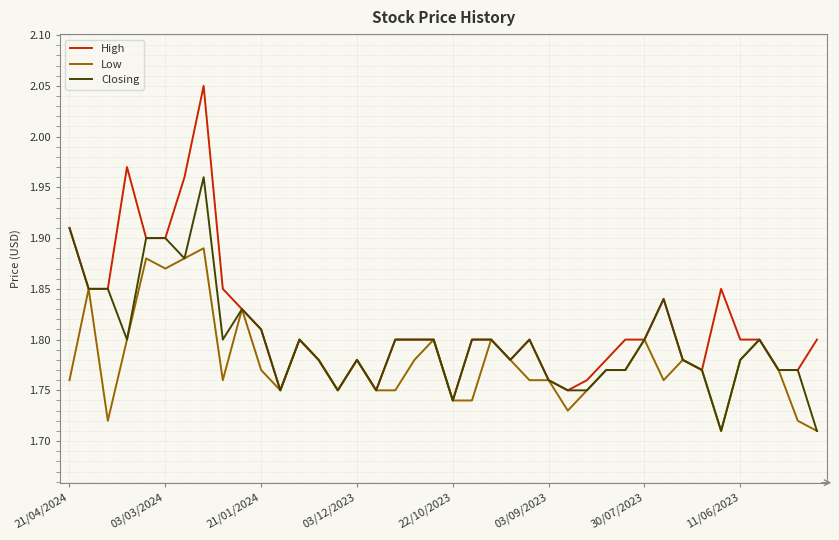

Which series has the largest range (max minus min)?

High